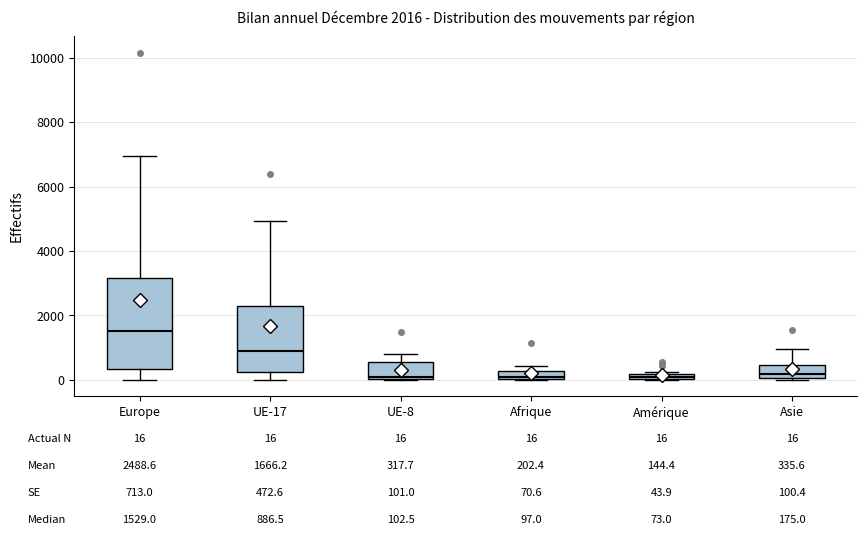

Comparing the boxes themselves (not the whiskers), which one is the tallest?

Europe